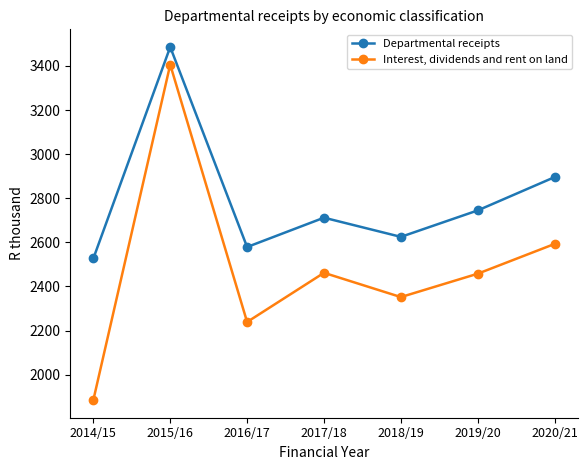

What is the maximum value for Interest, dividends and rent on land?

3406